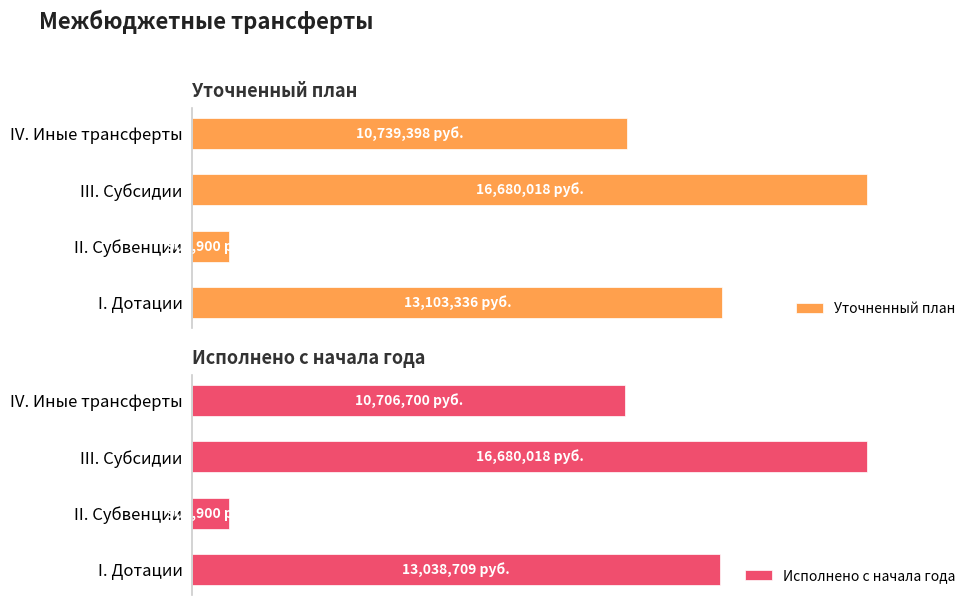

Read the Исполнено с начала года value at II. Субвенции.

902900.0